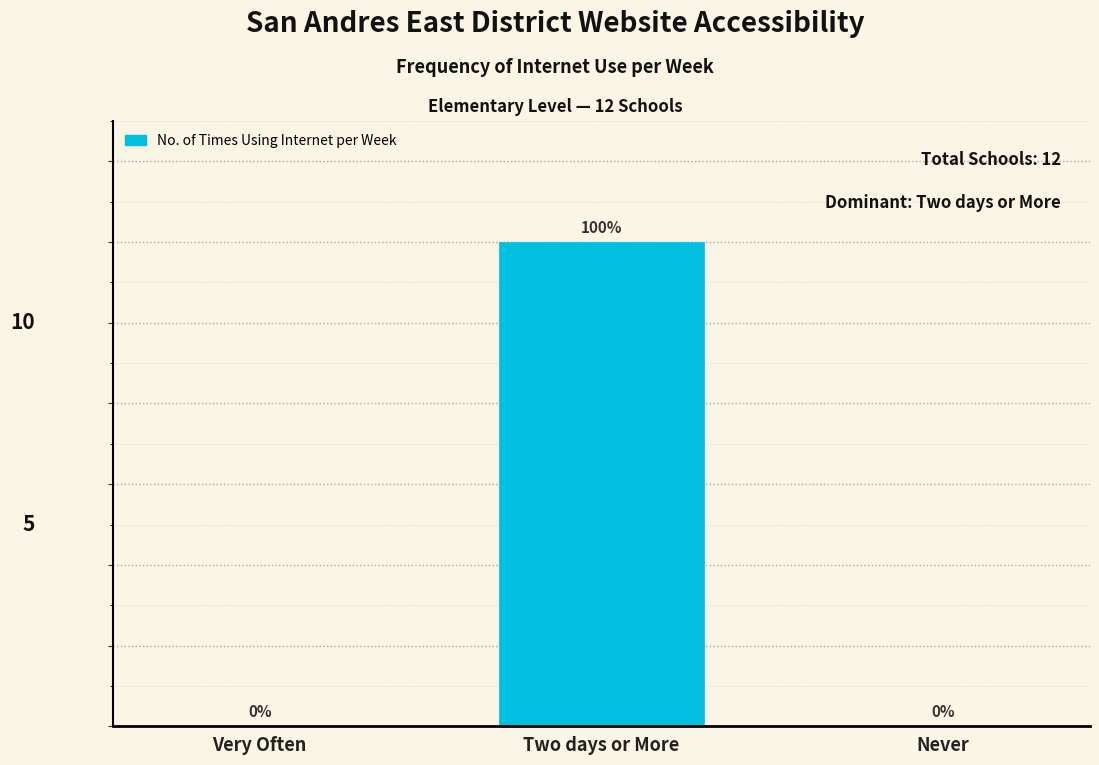

Which category has the highest value across all series?

Two days or More